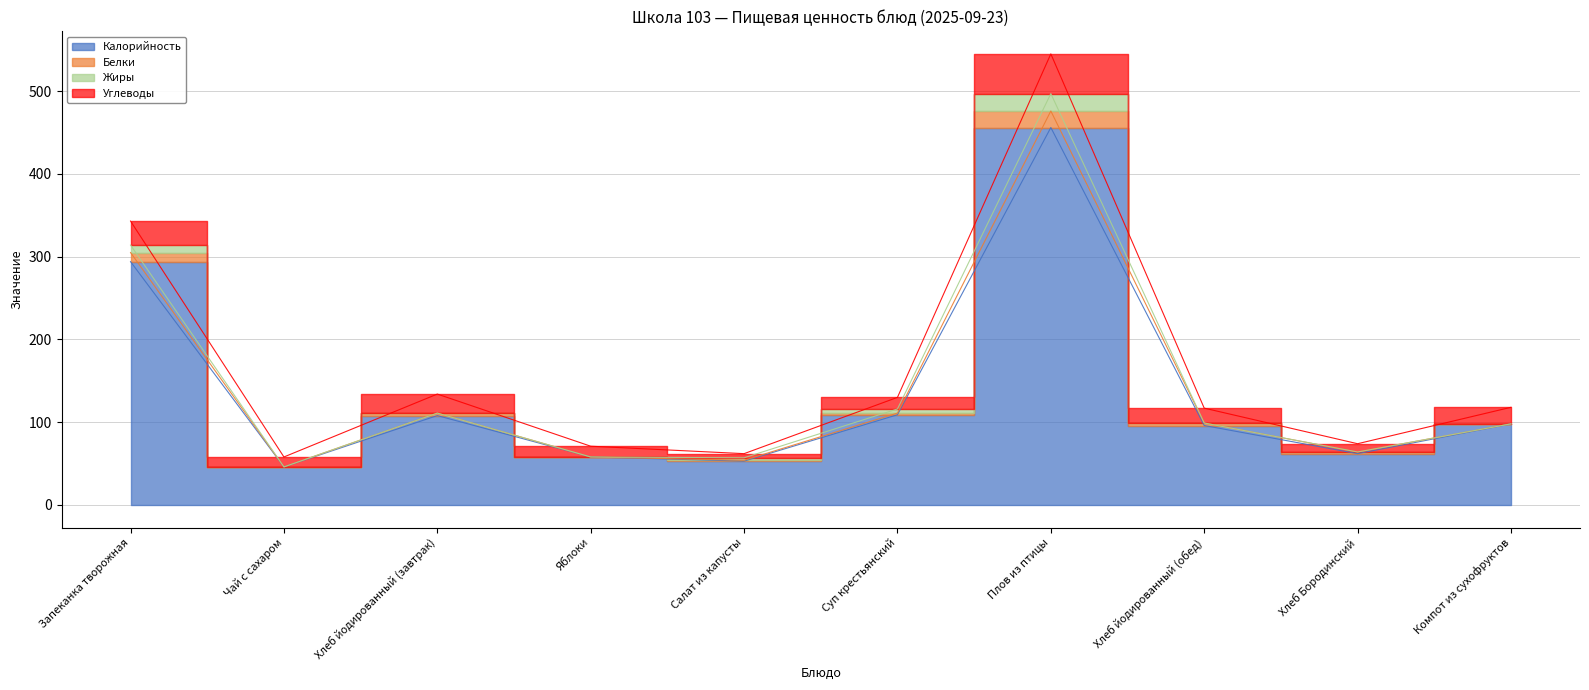

The value of Белки at Запеканка творожная is 160. True or false?

False